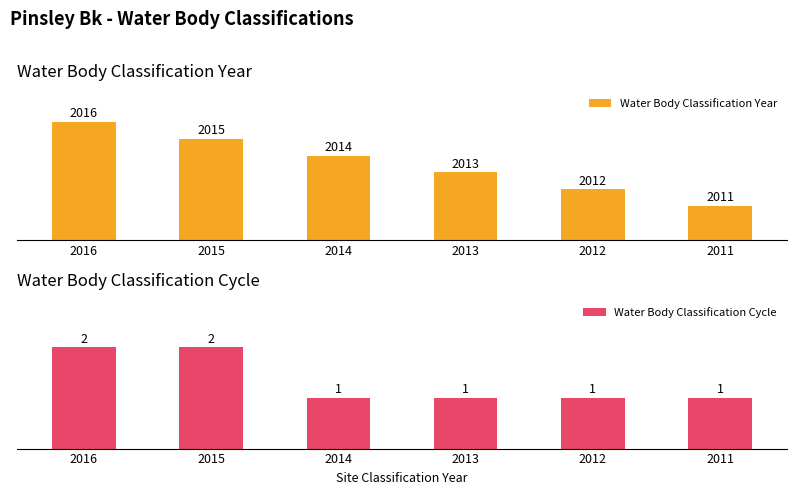

What is the average value of the Water Body Classification Year series?

2014